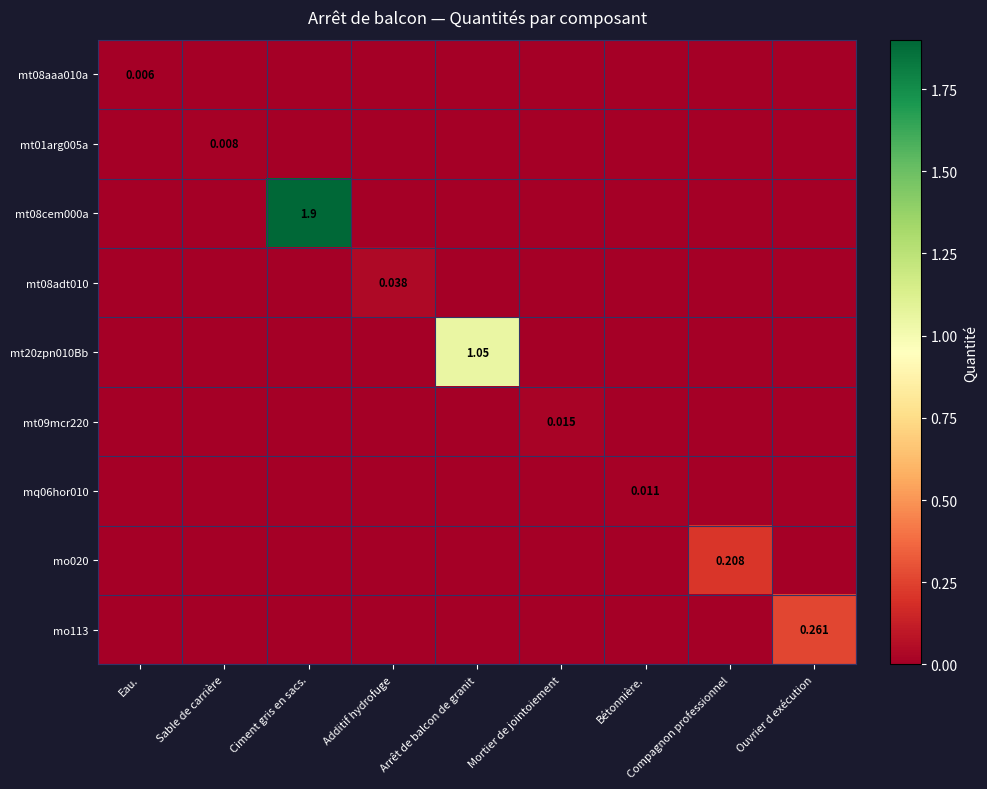

The value of mq06hor010 at Mortier de jointoiement is -0.0. True or false?

False